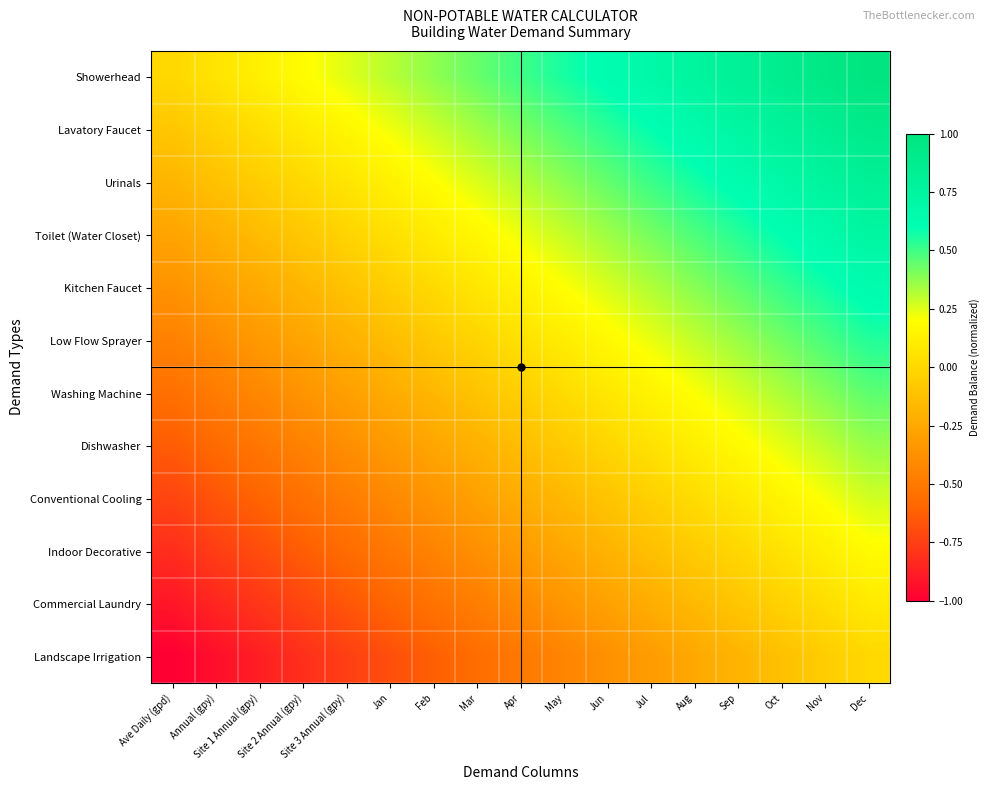

How many distinct data groups are displayed?

12